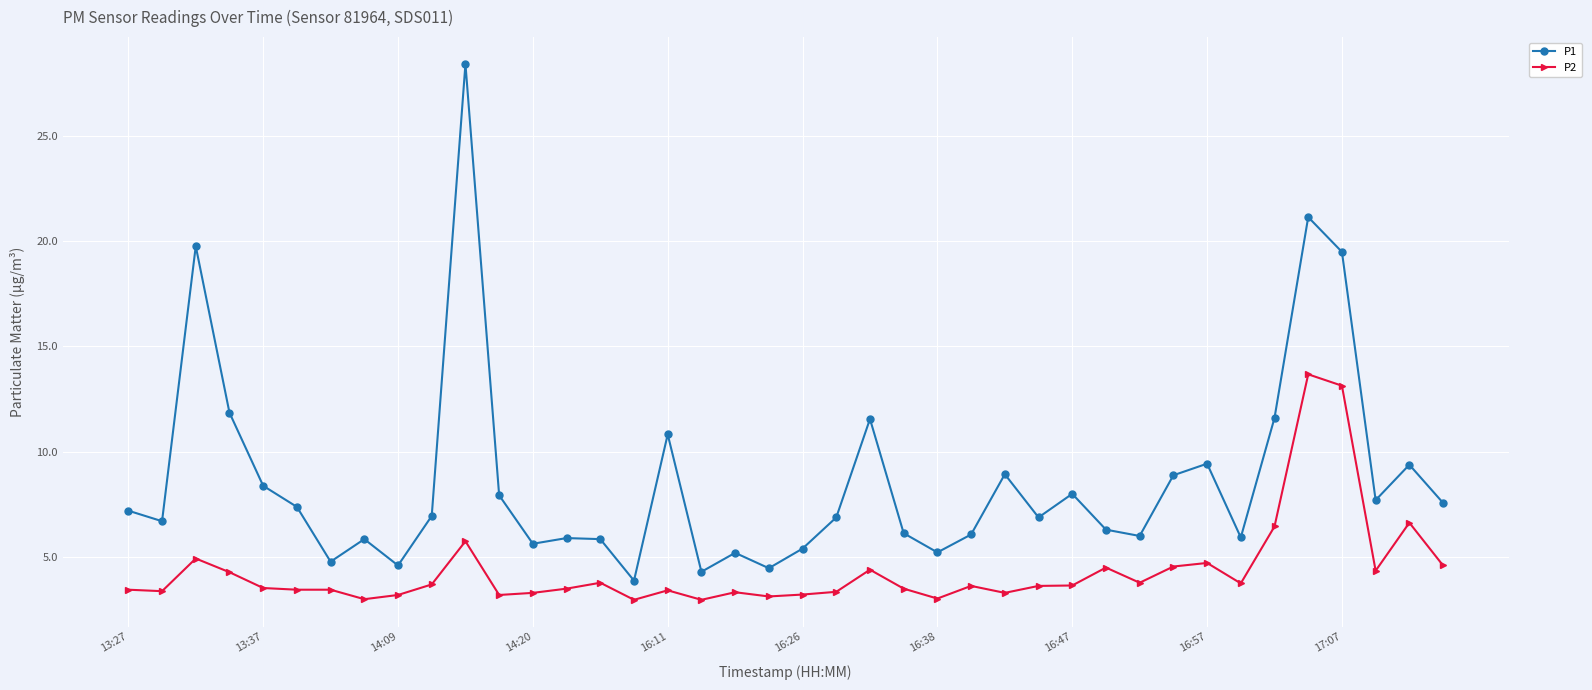

What is the maximum value for P2?

13.7